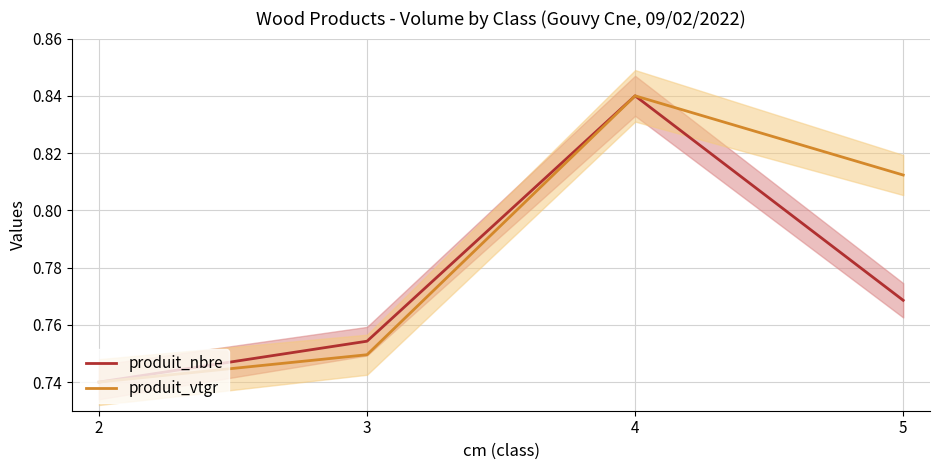

List the labels in order of produit_nbre value, largest first.

4, 5, 3, 2